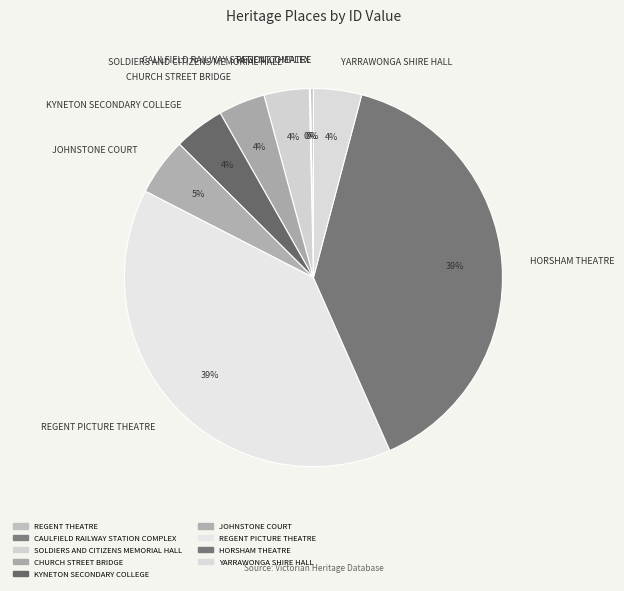

Combined, do REGENT PICTURE THEATRE and YARRAWONGA SHIRE HALL account for over 50%?

No